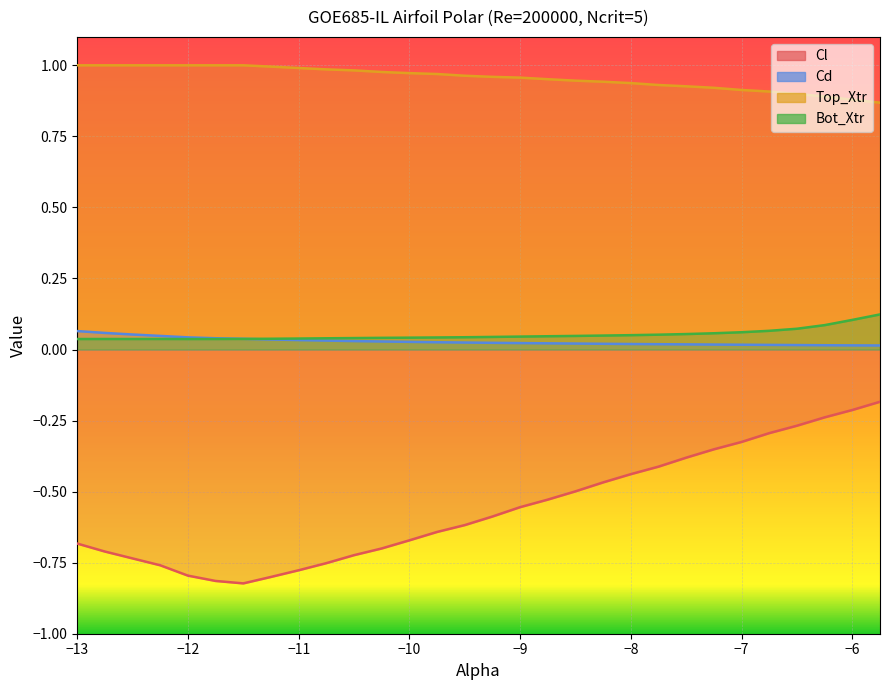

Is the value of Cd at -8.75 greater than the value of Bot_Xtr at -7.5?

No